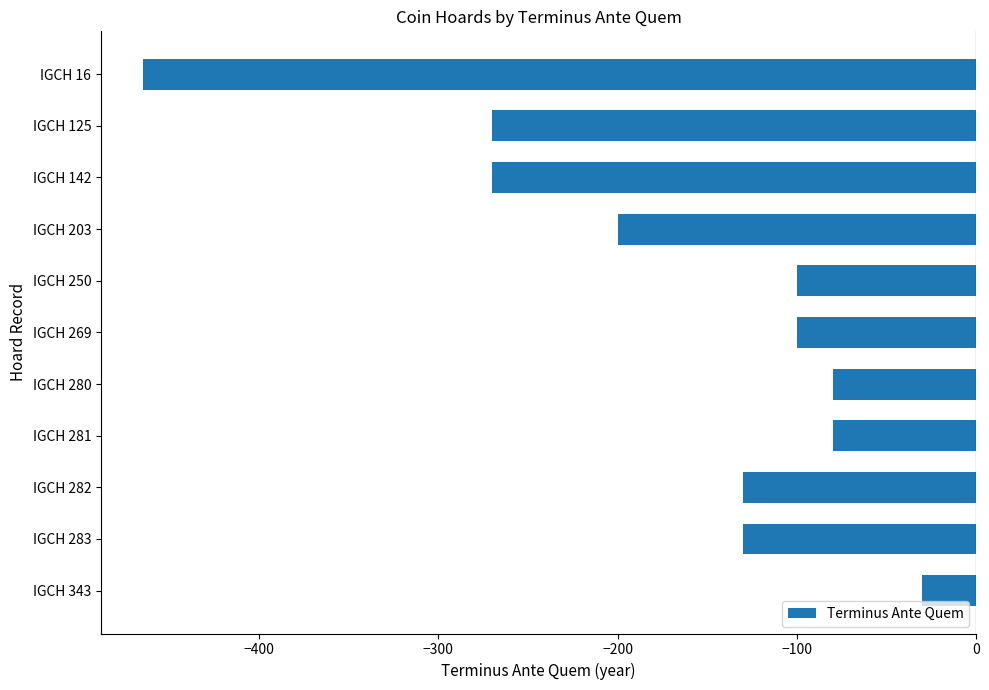

What is the change in value from IGCH 142 to IGCH 250?

+170